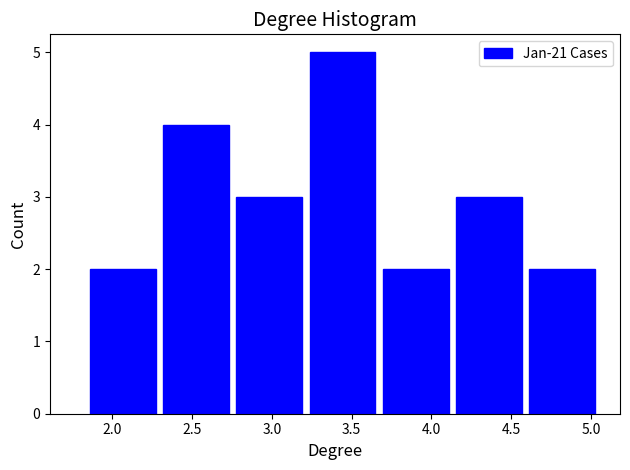

Reading left to right, list every bar in this chart as the range it spans on the x-axis followed by its height. Neither the bar edges nor the heights are printed on the chart, so give them approximately, as read against the axes.

1.85 to 2.30: 2
2.30 to 2.75: 4
2.75 to 3.20: 3
3.20 to 3.65: 5
3.65 to 4.15: 2
4.15 to 4.60: 3
4.60 to 5.05: 2